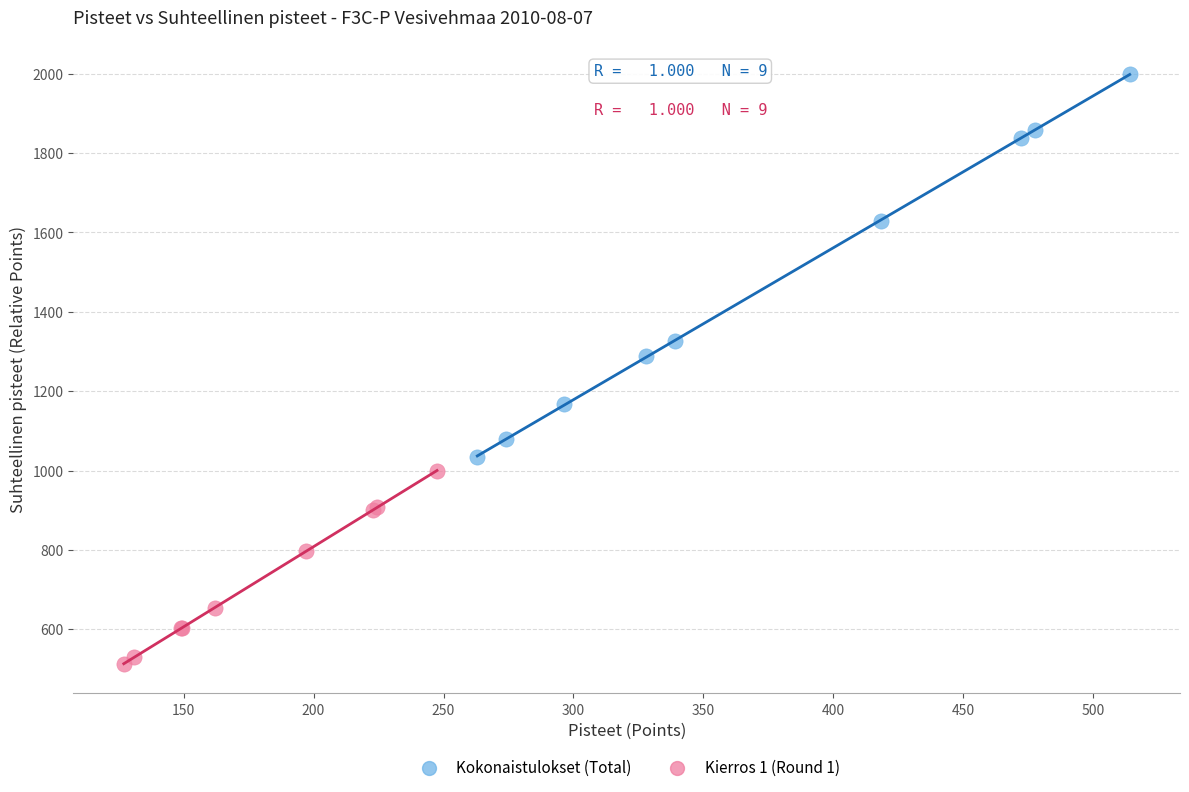

Which series contains the lowest Y value?

Kierros 1 (Round 1)